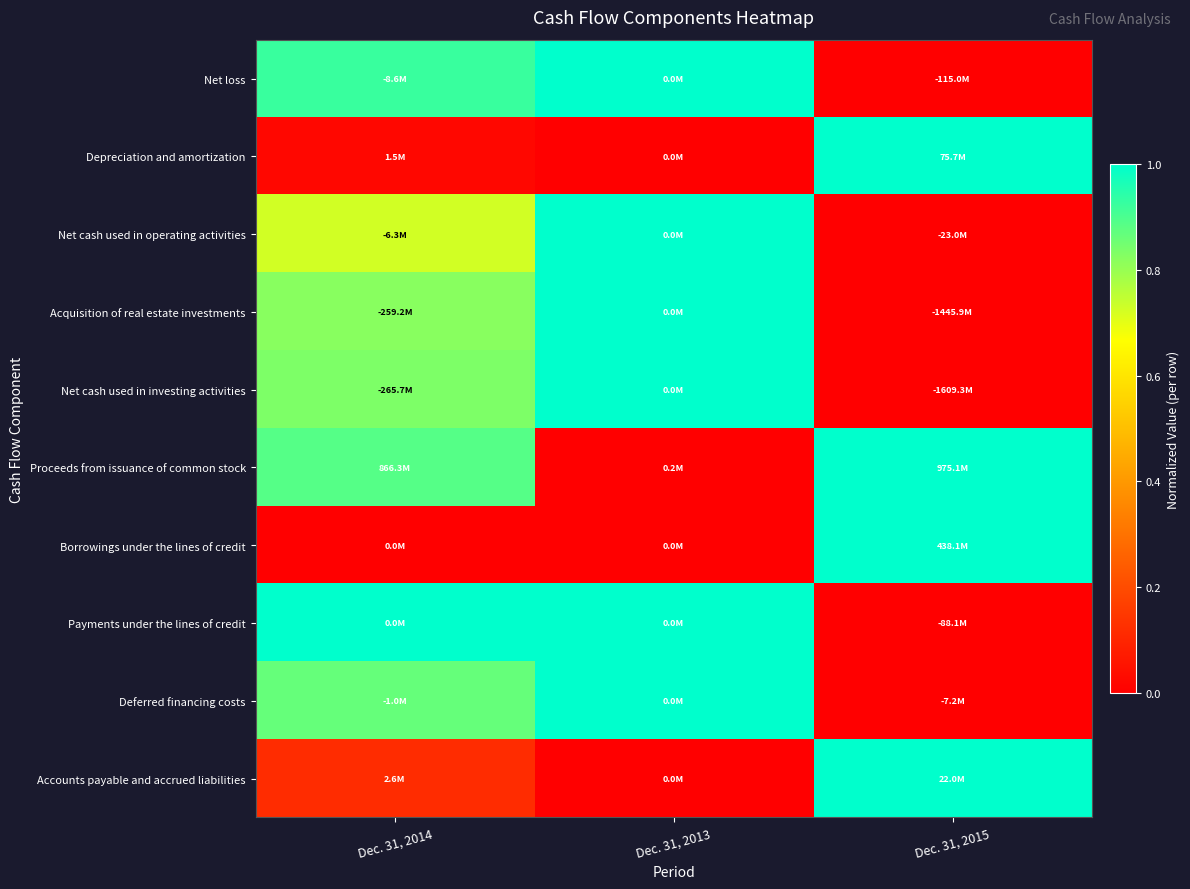

Between Dec. 31, 2015 and Dec. 31, 2014, which is larger?

Dec. 31, 2014